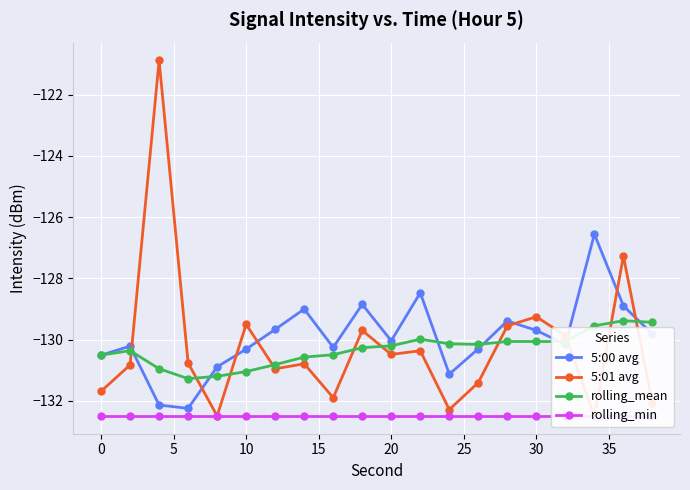

How many intersections are there between 5:00 avg and 5:01 avg?

8